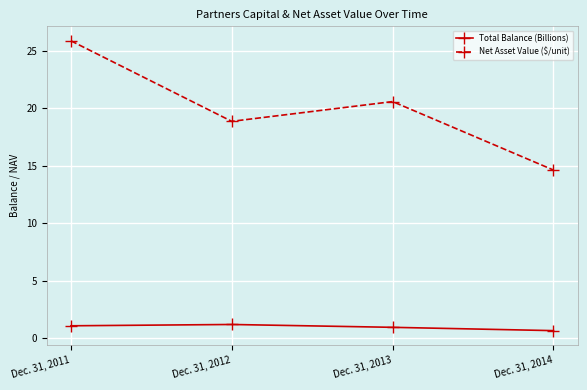

The value of Net Asset Value ($/unit) at Dec. 31, 2011 is 13.2. True or false?

False